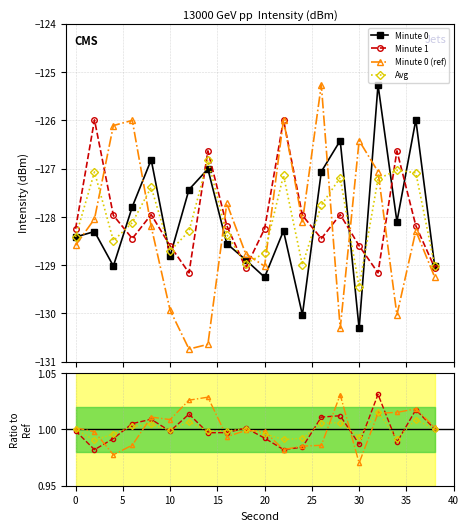

Is it true that Minute 0 (ref) equals 1.0 at 11?

True